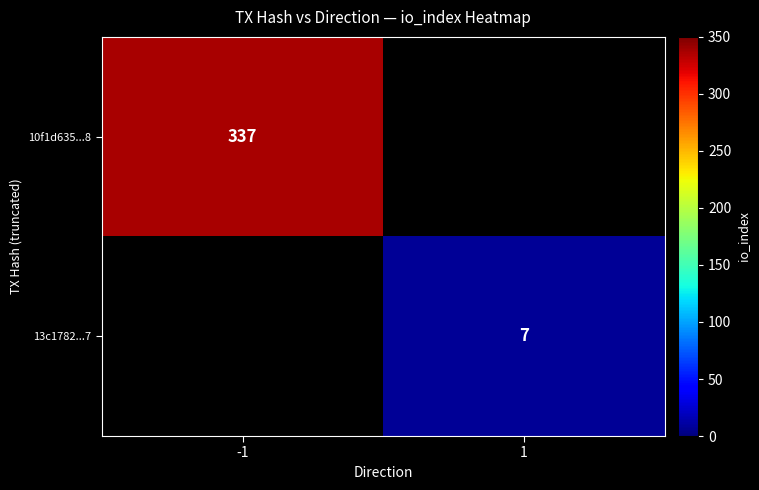

Is the value of 13c1782...7 at 1 greater than the value of 10f1d635...8 at -1?

No